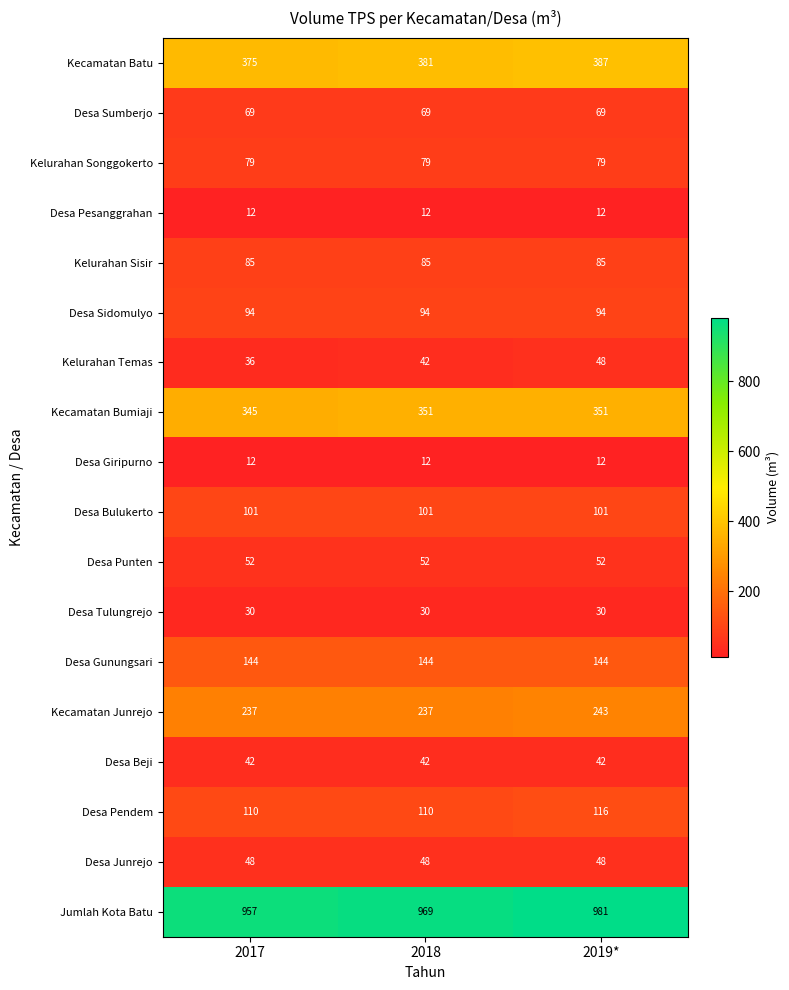

The value of Desa Junrejo at 2019* is 70. True or false?

False